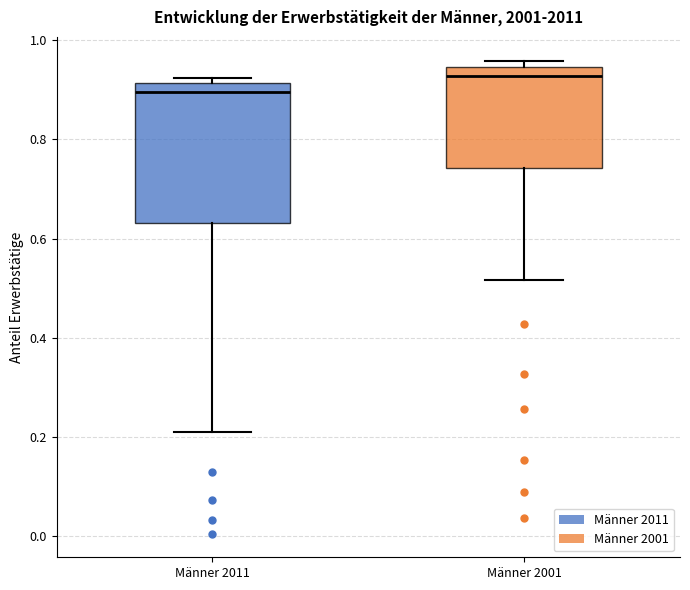

Reading left to right, transcribe this box plot: for each box, give where its median line is, the range the box spans, and where its two whiskers end, as read against the y-axis. The values are not printed on the chart, so give them approximately, as read against the axis.

Männer 2011: median 0.90, box 0.64 to 0.92, whiskers 0.20 to 0.92 (just above the box's upper edge)
Männer 2001: median 0.92, box 0.74 to 0.94, whiskers 0.52 to 0.96